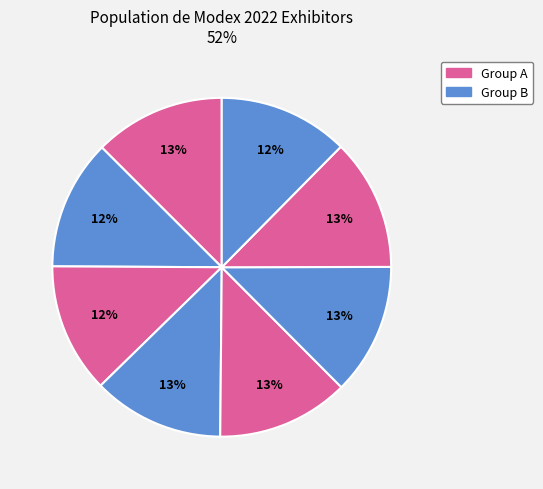

How many slices are in this pie chart?

8